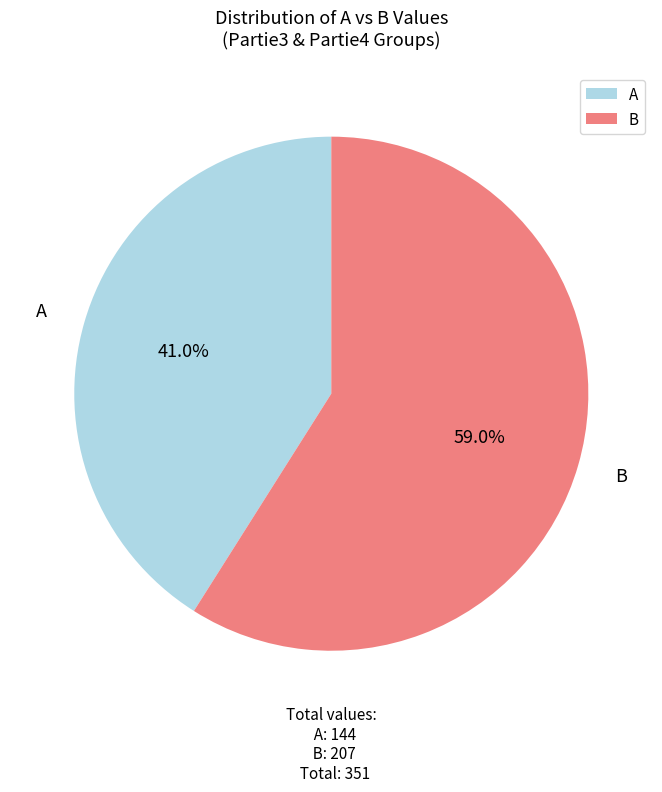

Is B the majority of the pie?

Yes